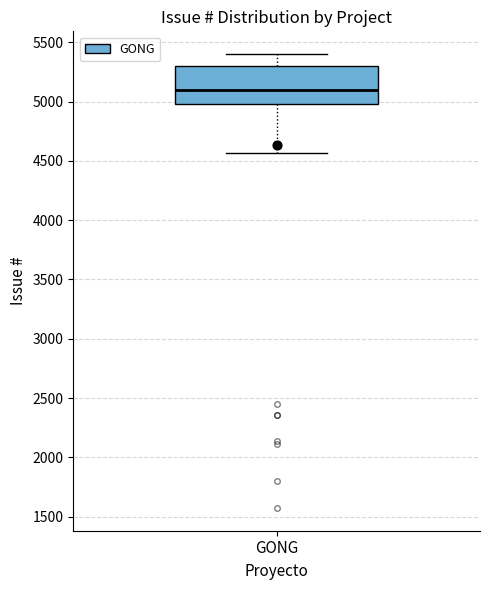

Transcribe this box plot: give where the median line is, the range the box spans, and where the two whiskers end, as read against the y-axis. The values are not printed on the chart, so give them approximately, as read against the axis.

median 5100, box 5000 to 5300, whiskers 4550 to 5400